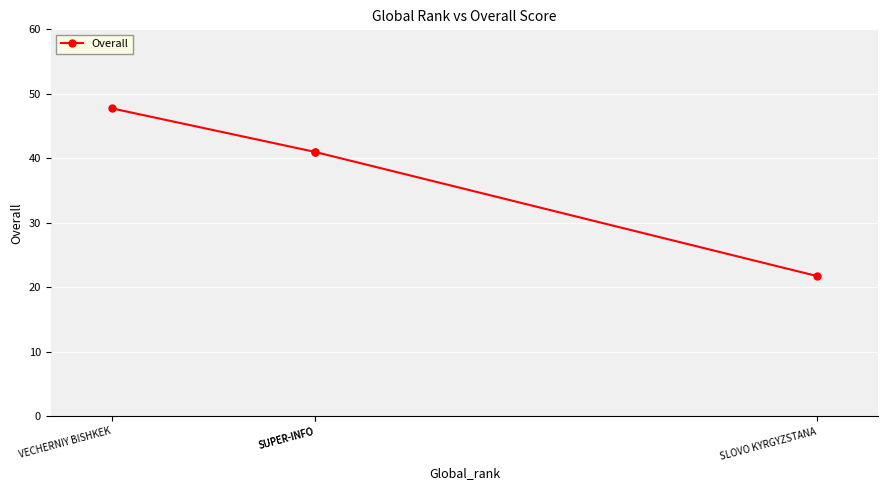

The value at VECHERNIY BISHKEK is 47.8. True or false?

True